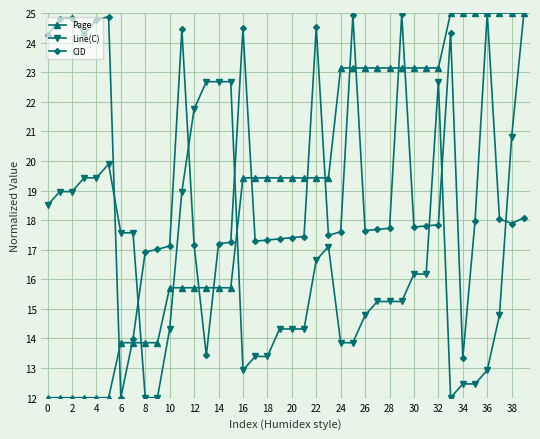

What is the smallest value displayed?

12.0